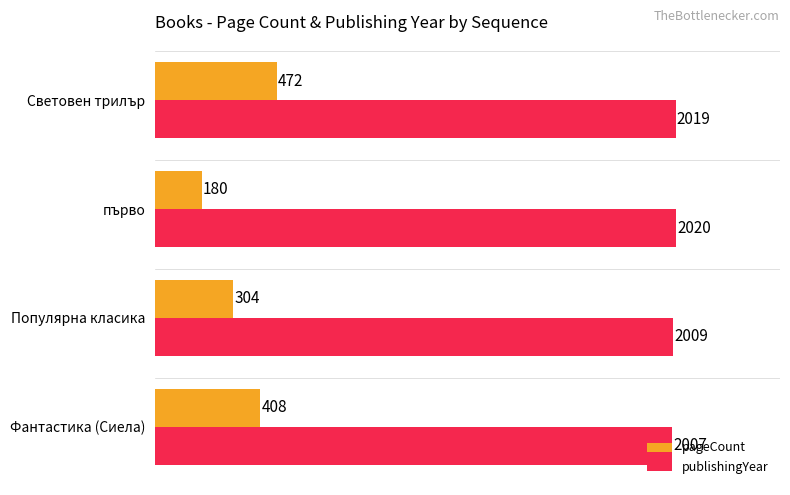

Read the publishingYear value at Популярна класика.

2009